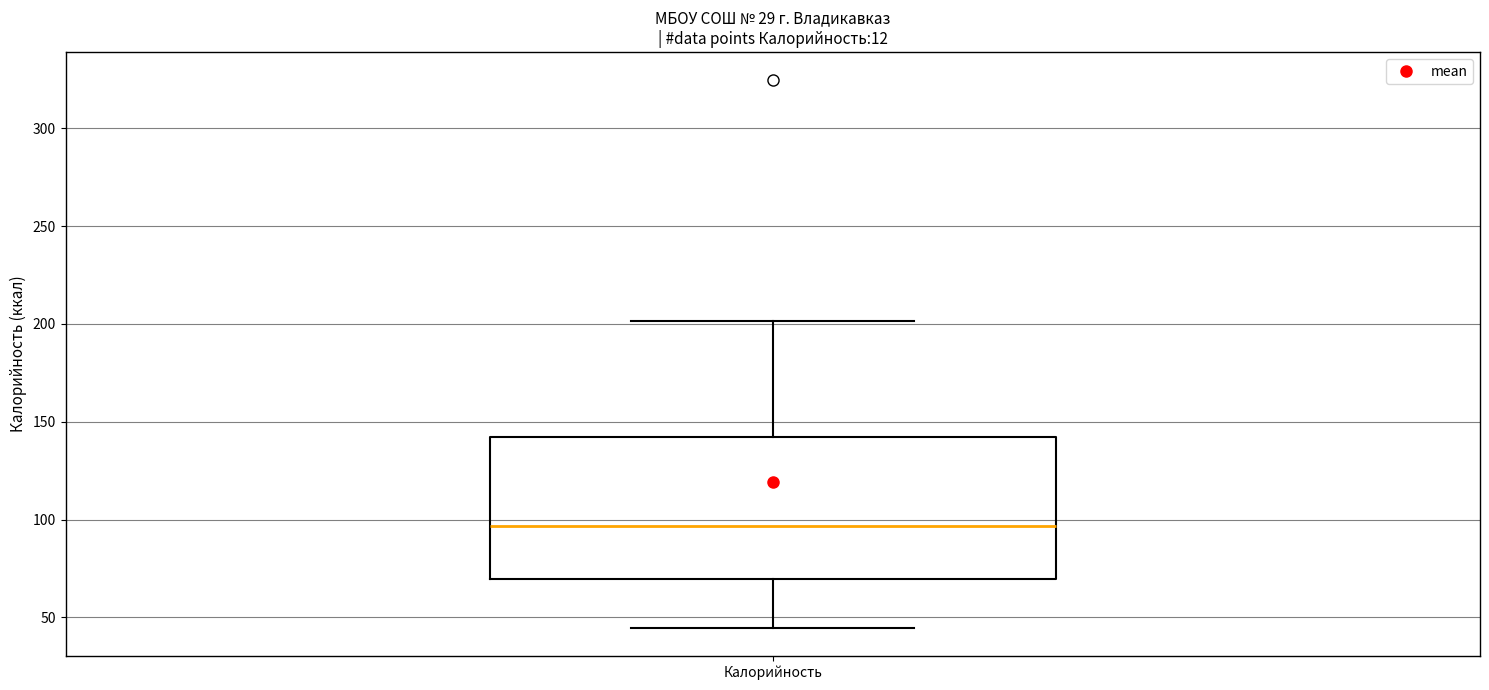

Where does the median line of the box for Калорийность sit on the y-axis? The values are not printed on the chart, so give them approximately, as read against the axis.

95